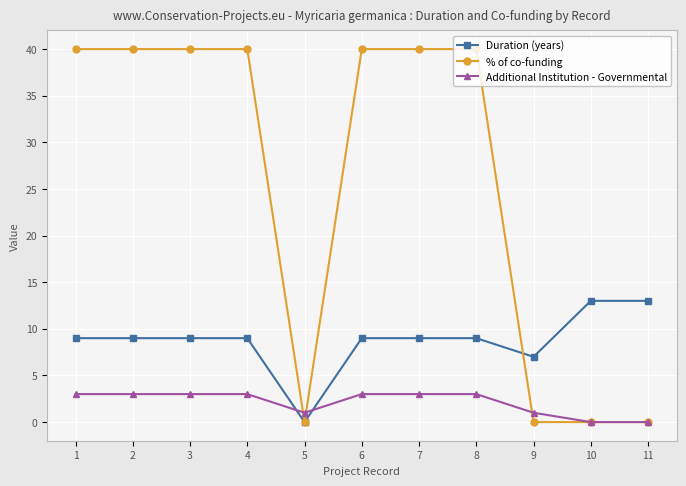

Which series has the largest range (max minus min)?

% of co-funding